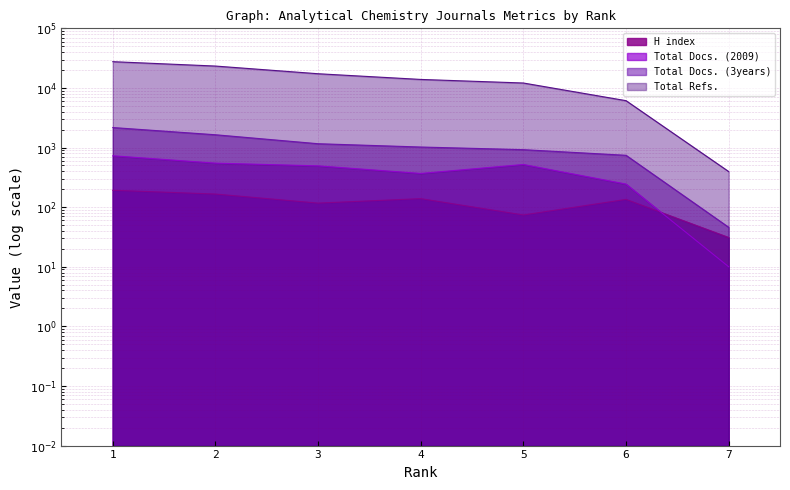

Between 2 and 6, which is larger?

2